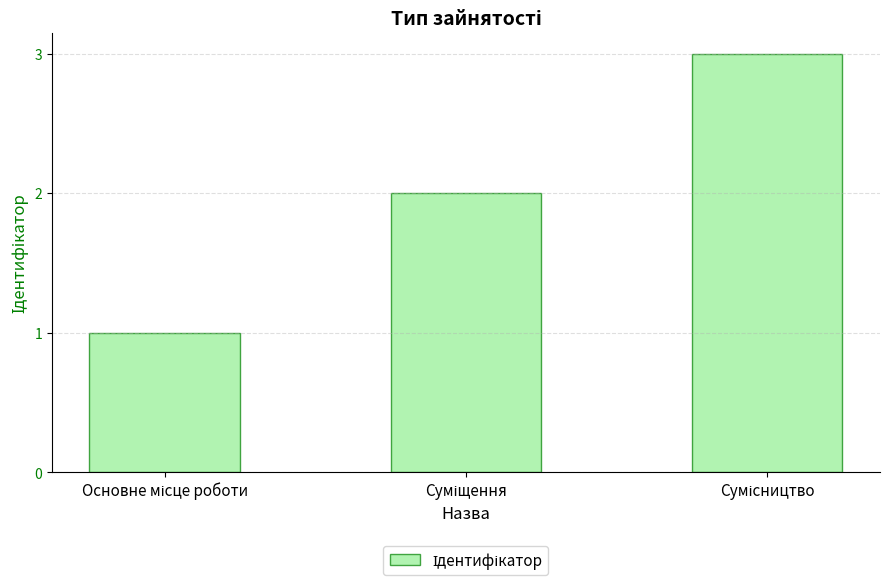

Reading left to right, extract all data points from this chart.

1	2	3